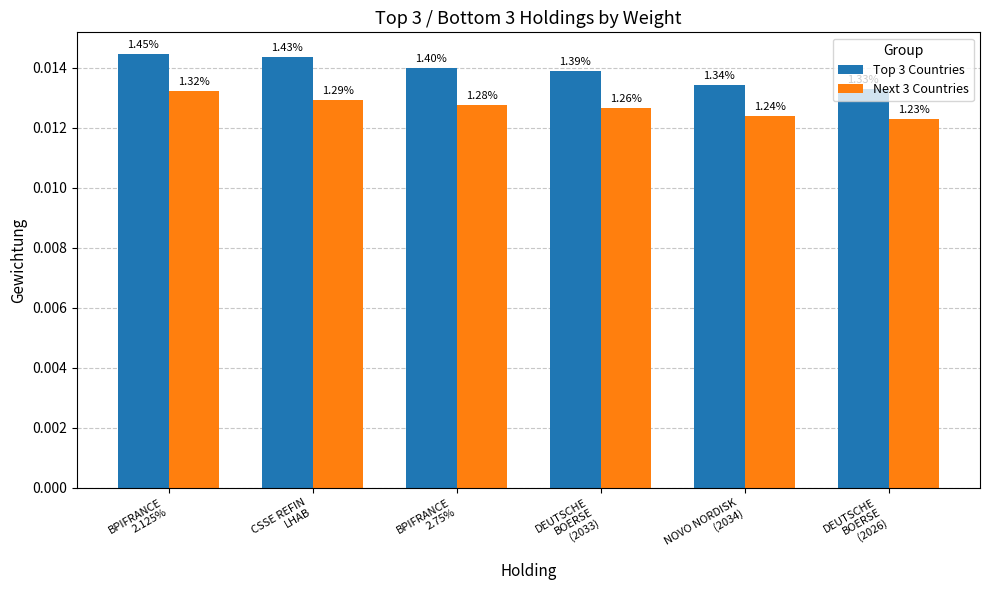

What is the label of the 4th bar from the left?

DEUTSCHE
BOERSE
(2033)